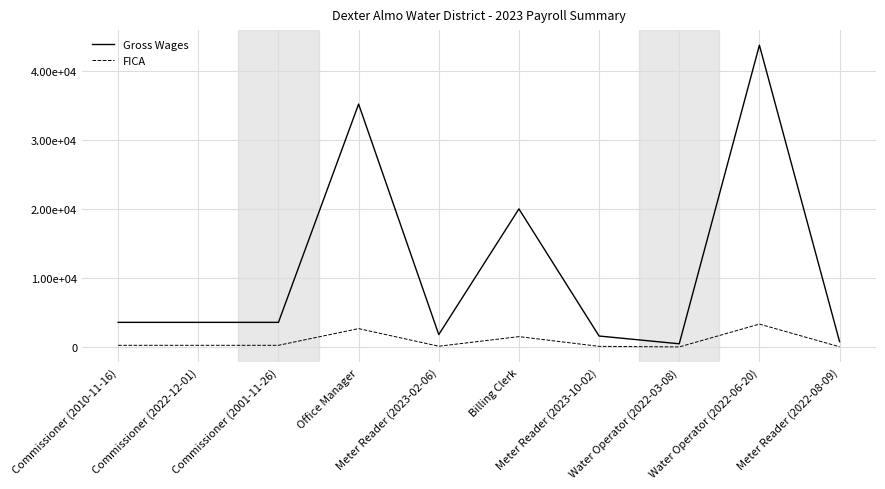

What are all the series names shown in the legend?

Gross Wages, FICA